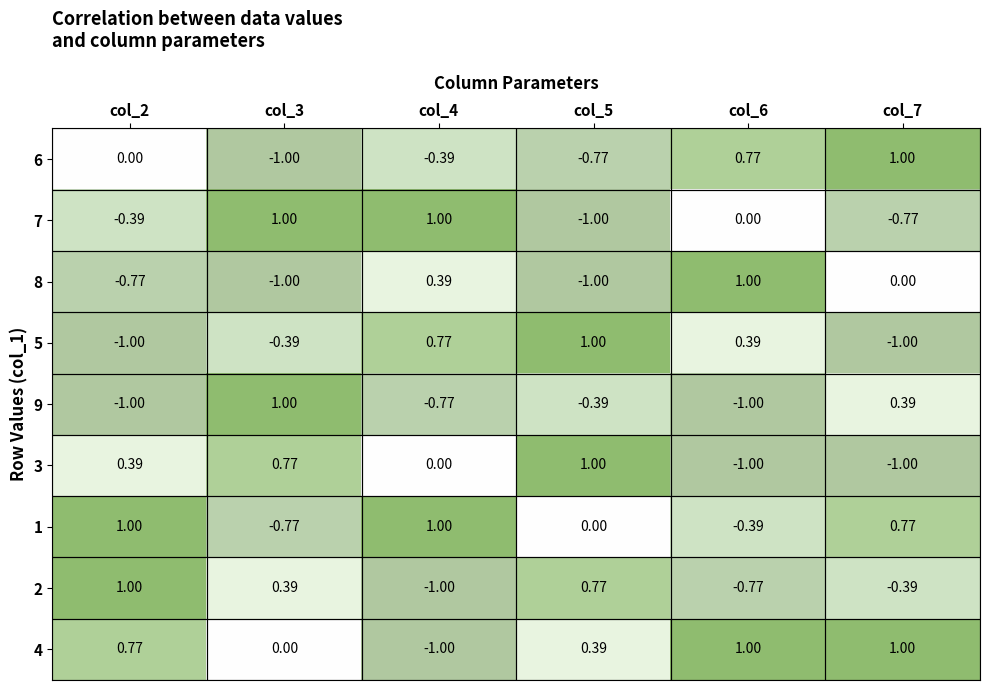

Is the value of 7 at col_7 greater than the value of 5 at col_7?

Yes